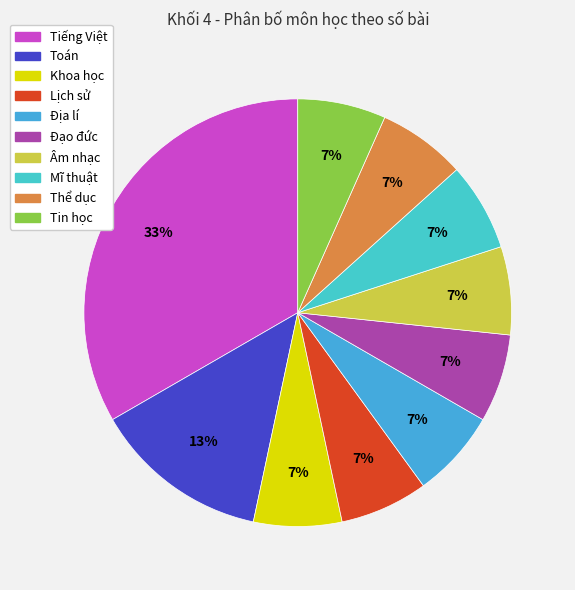

Is there any slice that represents more than half of the pie?

No